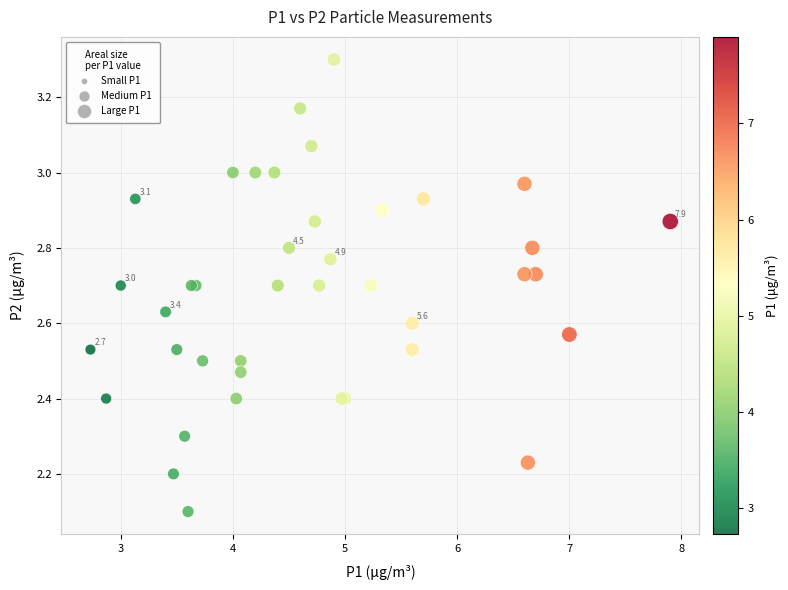

What Y value in the scatter plot is closest to 2?

2.1